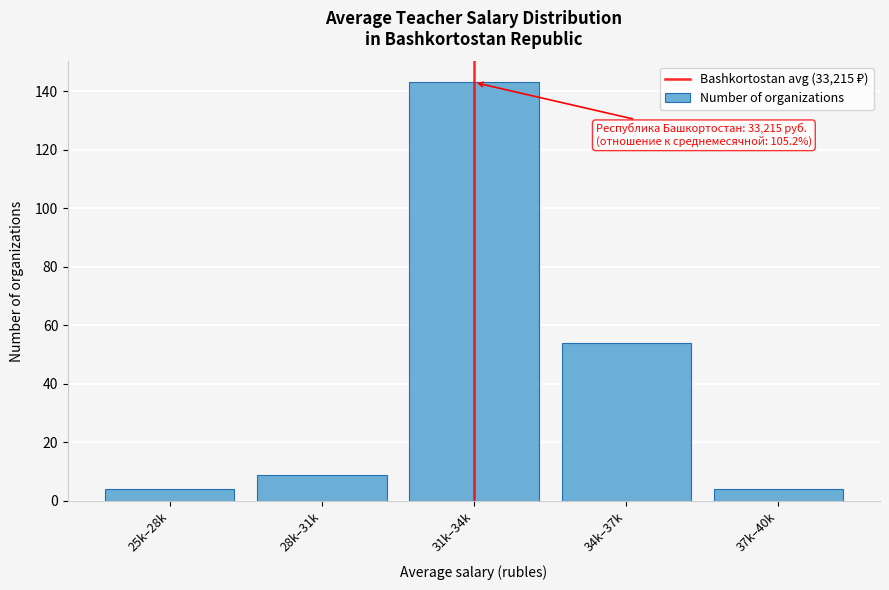

Reading left to right, transcribe all the data shown in this chart.

25k–28k=4	28k–31k=9	31k–34k=143	34k–37k=54	37k–40k=4